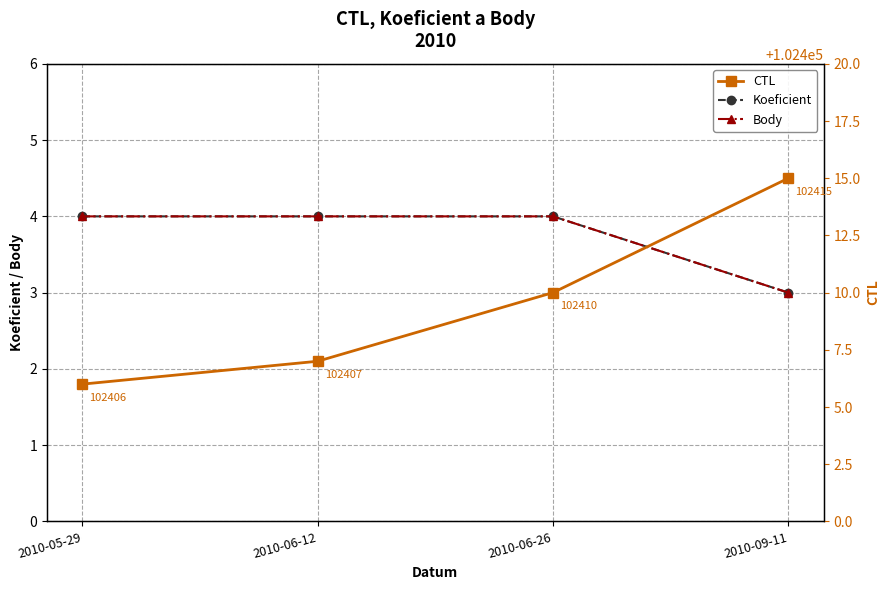

True or false: Body and Koeficient cross at least once.

False